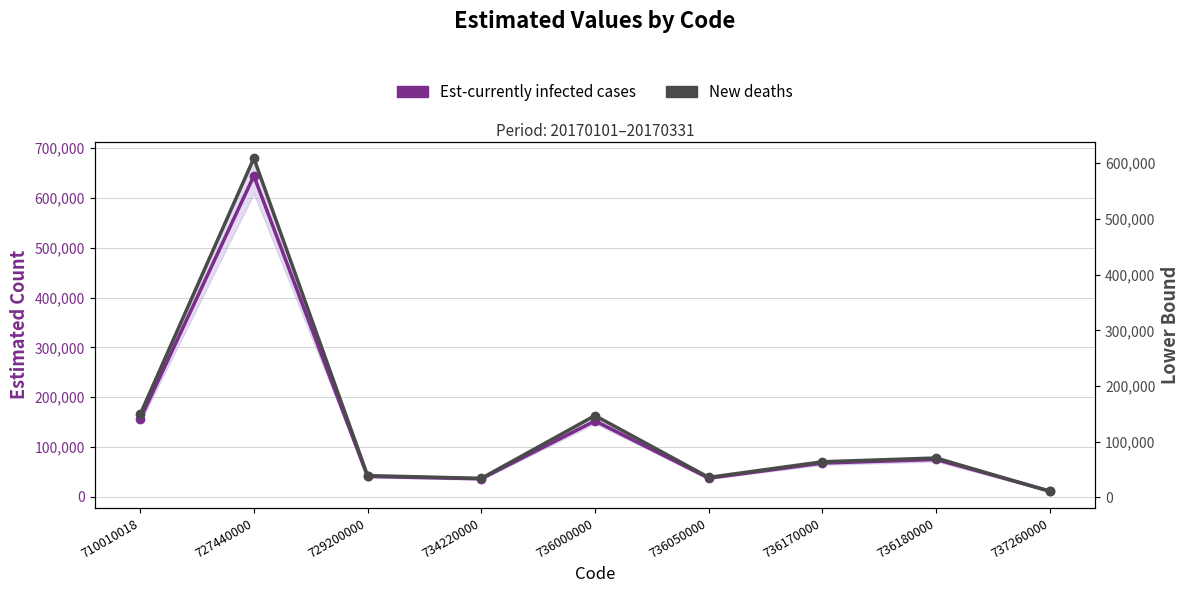

At which category does the chart reach its peak across all series?

727440000